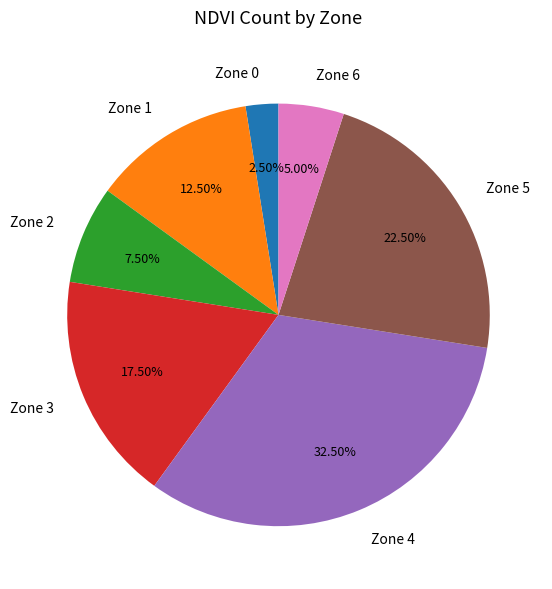

Which has a higher value, Zone 1 or Zone 4?

Zone 4